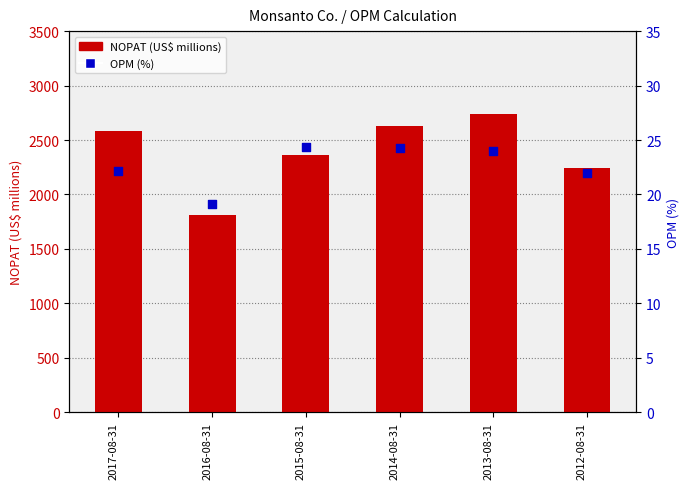

What are all the series names shown in the legend?

NOPAT (US$ millions), OPM (%)